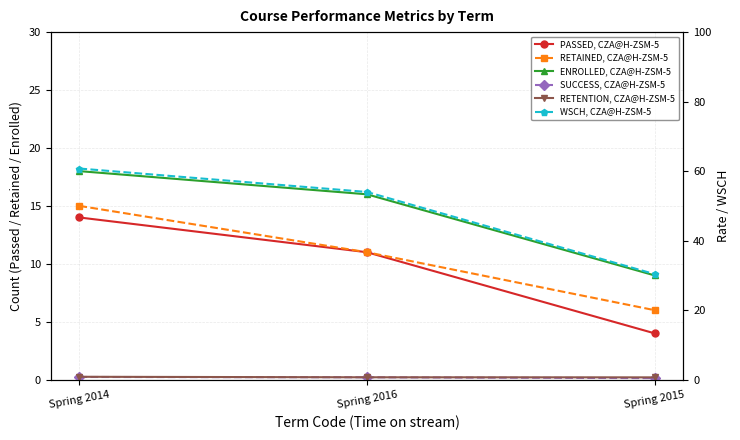

Rank the categories by ENROLLED, CZA@H-ZSM-5 value from lowest to highest.

Spring 2015, Spring 2016, Spring 2014